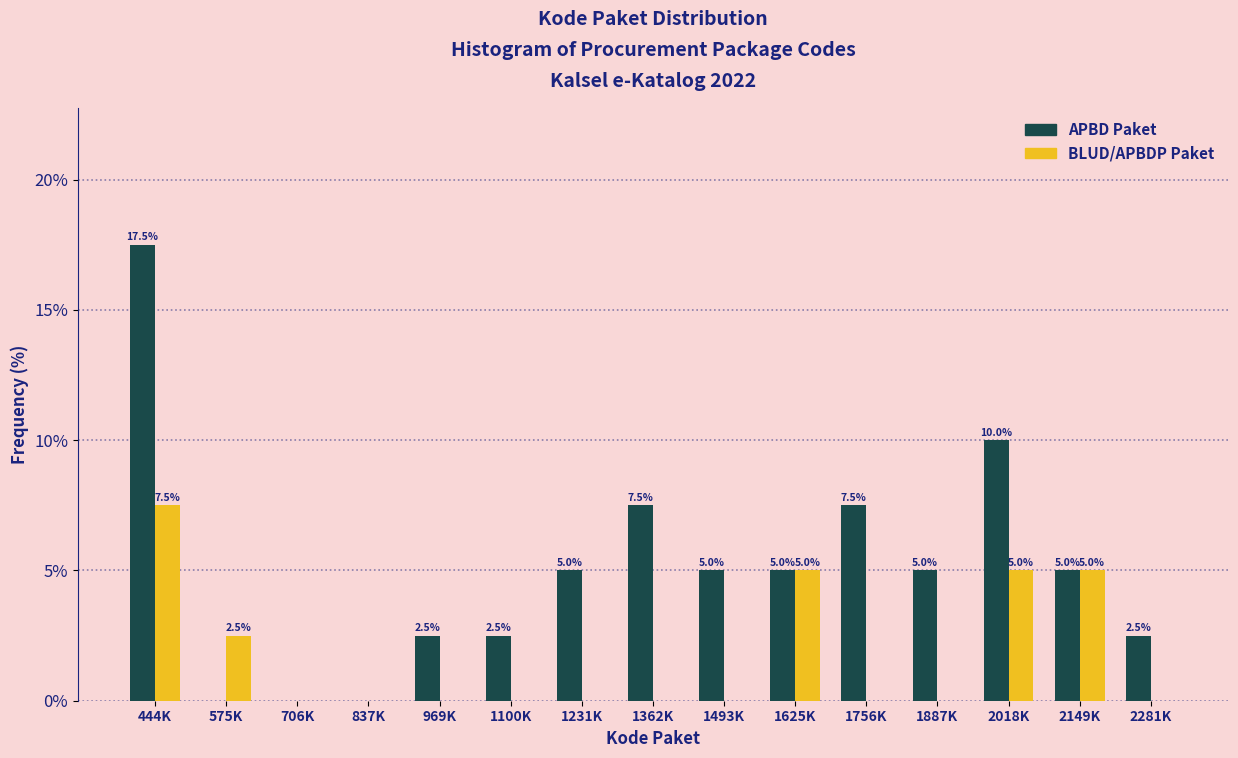

Reading left to right, transcribe all the data shown in this chart.

APBD Paket: 444K=17.5	575K=0.0	706K=0.0	837K=0.0	969K=2.5	1100K=2.5	1231K=5.0	1362K=7.5	1493K=5.0	1625K=5.0	1756K=7.5	1887K=5.0	2018K=10.0	2149K=5.0	2281K=2.5
BLUD/APBDP Paket: 444K=7.5	575K=2.5	706K=0.0	837K=0.0	969K=0.0	1100K=0.0	1231K=0.0	1362K=0.0	1493K=0.0	1625K=5.0	1756K=0.0	1887K=0.0	2018K=5.0	2149K=5.0	2281K=0.0